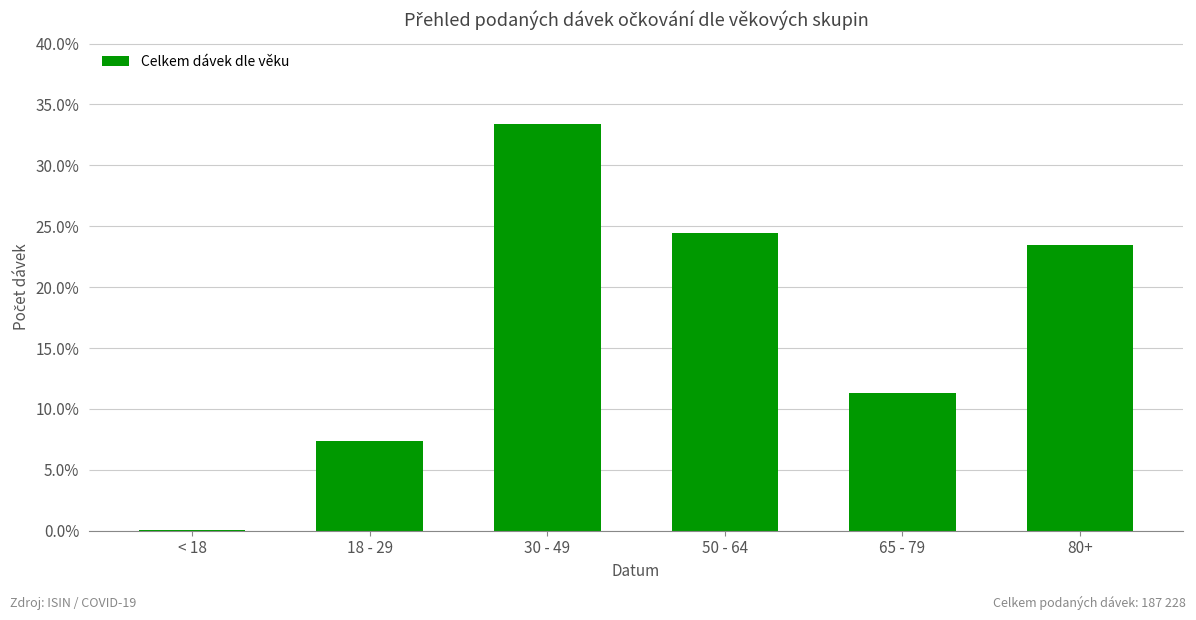

Reading left to right, transcribe all the data shown in this chart.

< 18=0.0	18 - 29=0.1	30 - 49=0.3	50 - 64=0.2	65 - 79=0.1	80+=0.2